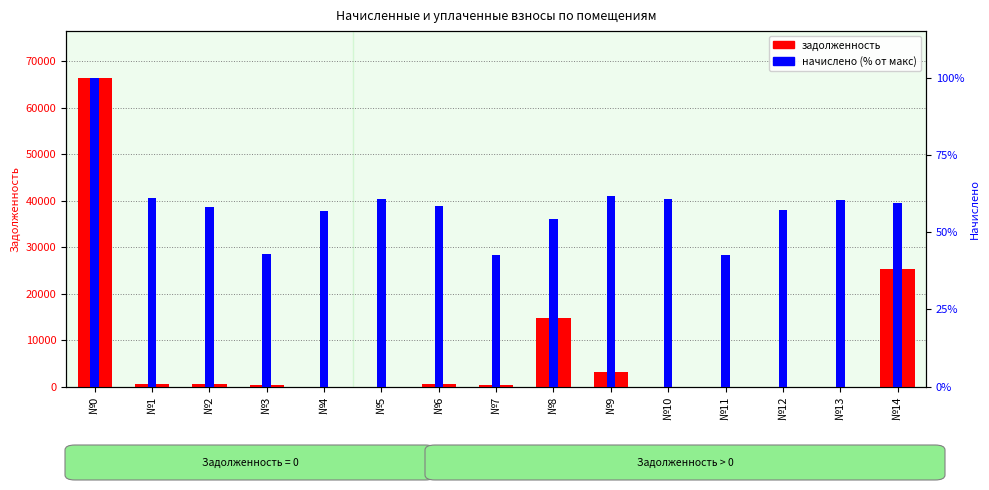

What is the average value of the задолженность series?

7486.3